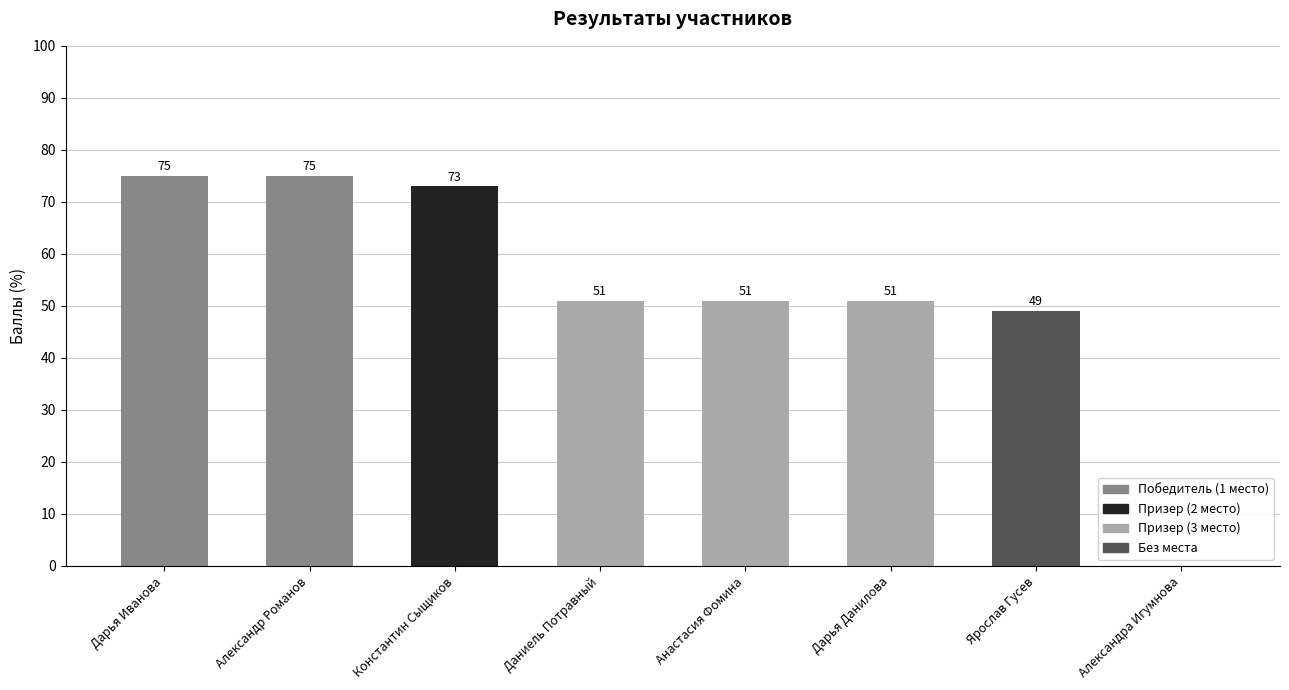

What is the sum of all values?

425